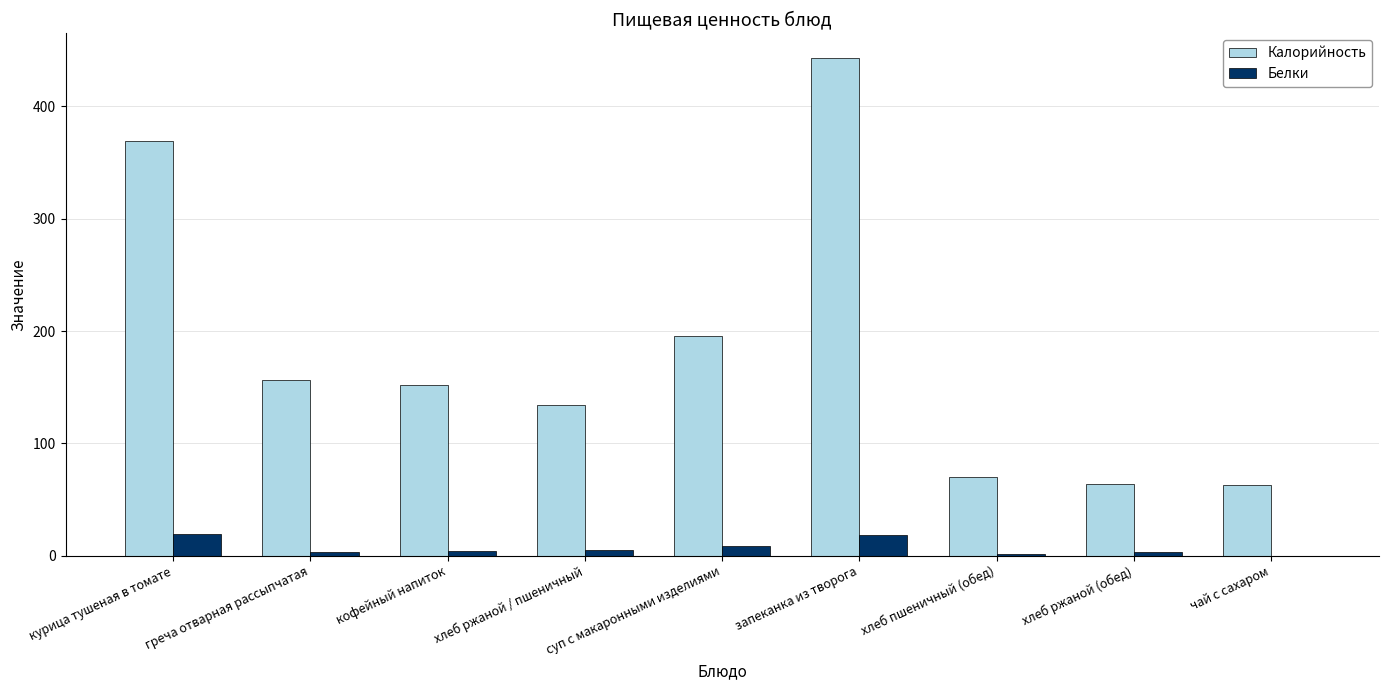

The Калорийность series shows 23.9 at хлеб ржаной (обед). True or false?

False